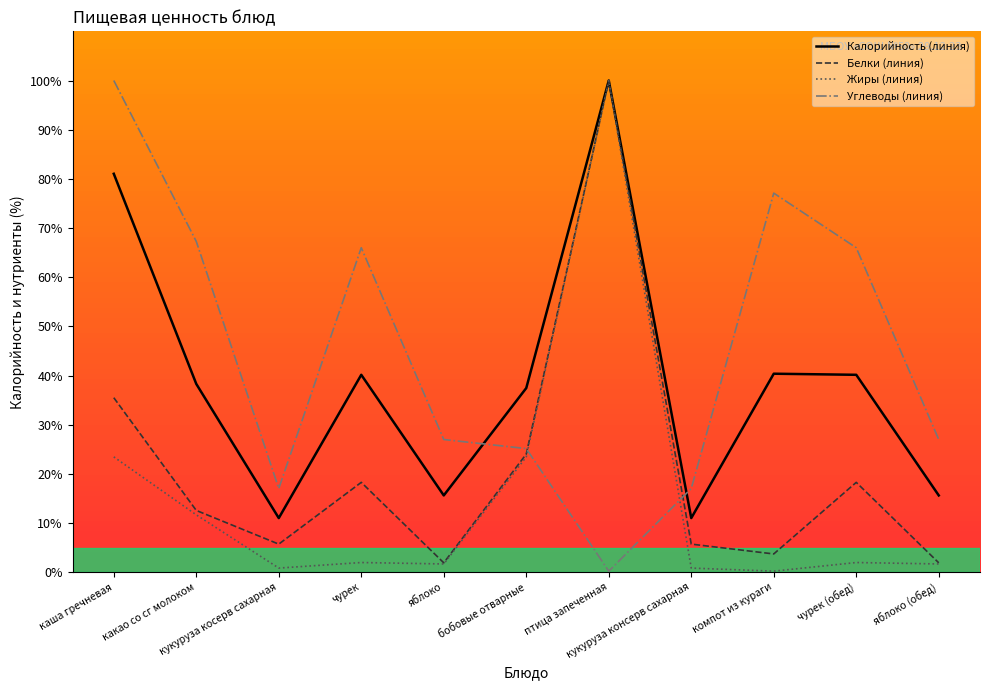

What is the difference between the maximum and minimum values in the Жиры (линия) series?

99.8